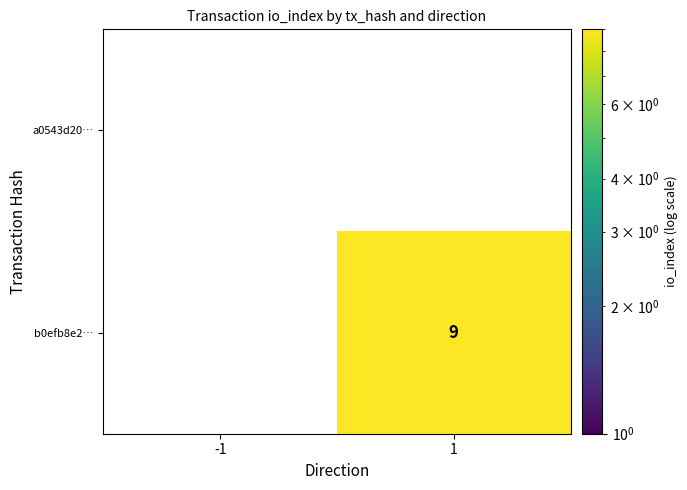

Rank the categories by b0efb8e2… value from highest to lowest.

1, -1